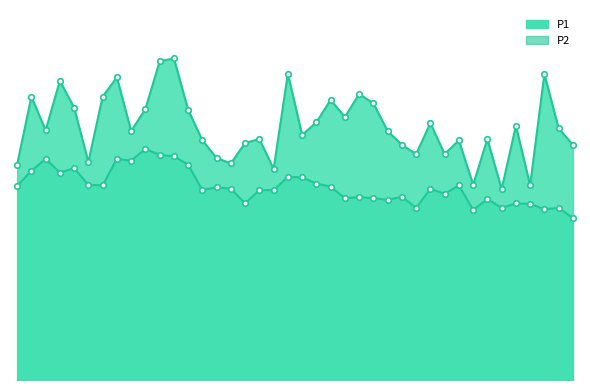

What is the sum of the P1 values at 00:16 and 00:55?

21.3